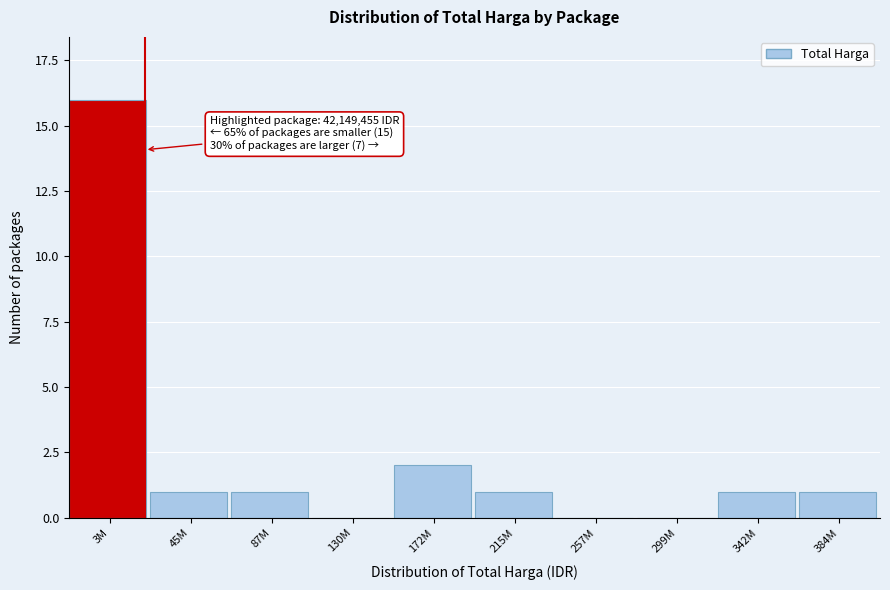

At which label is the value closest to 8?

172M